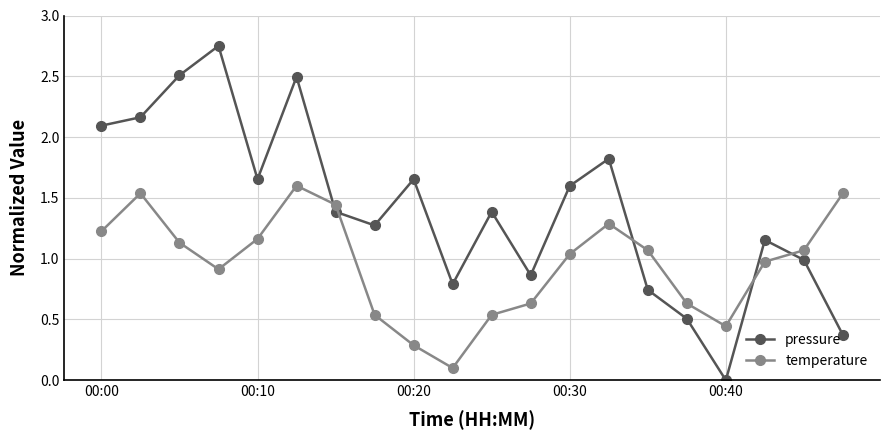

Rank the series by their average value, from lowest to highest.

temperature, pressure